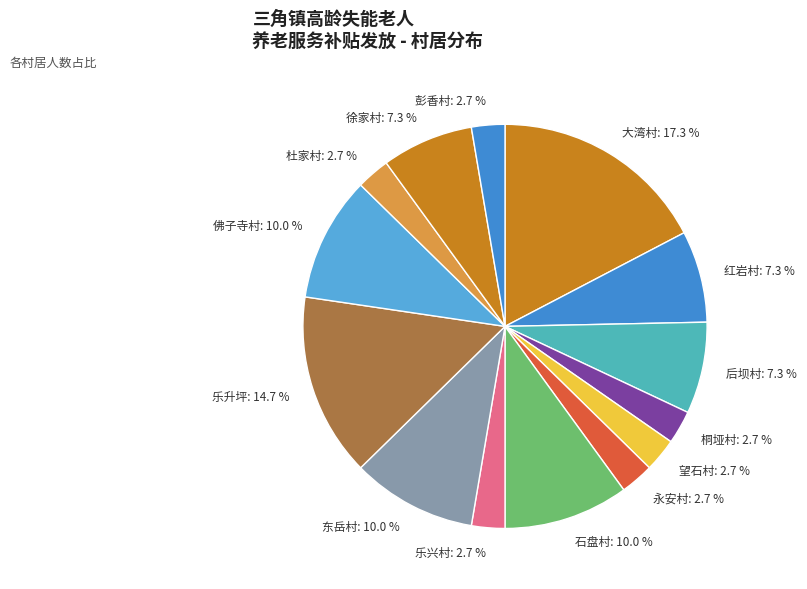

Combined, do 彭香村: 2.7 % and 永安村: 2.7 % account for over 50%?

No